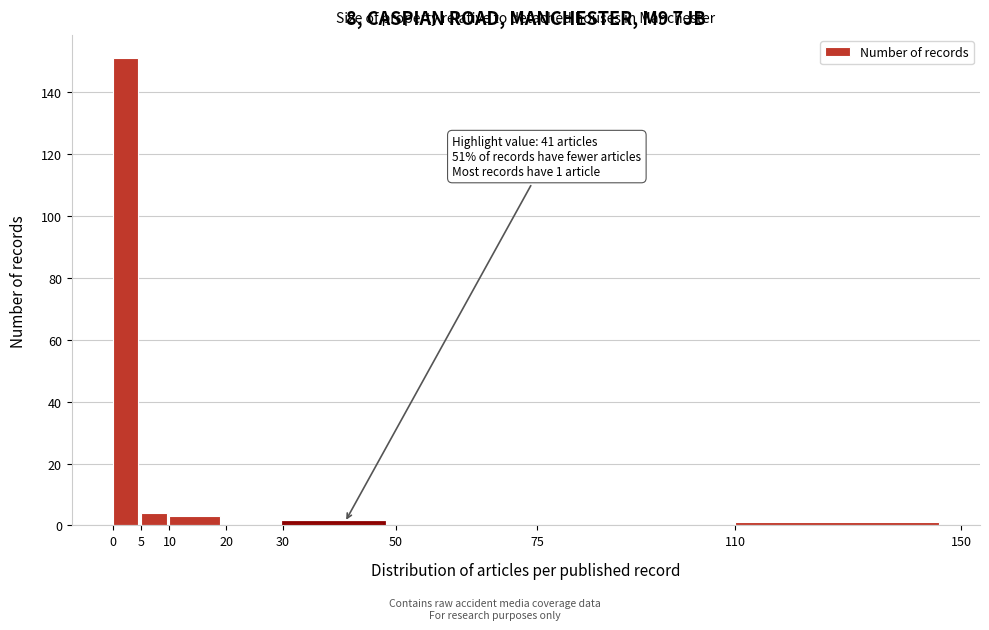

Over which range of the x-axis is the bar tallest?

0 to 5